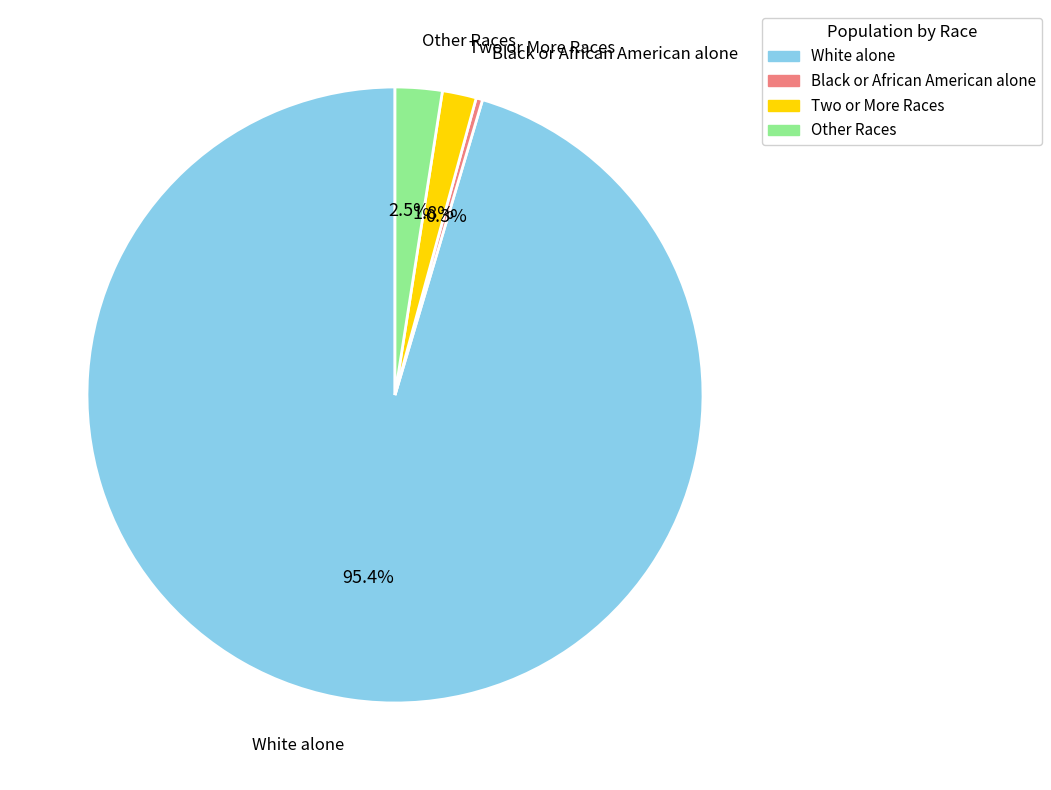

How many slices are in this pie chart?

4